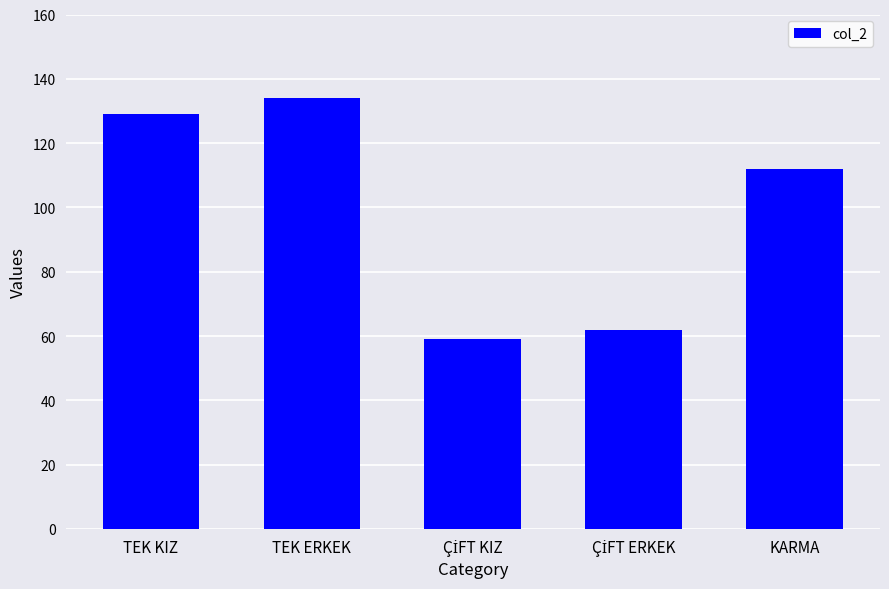

What is the smallest value displayed?

59